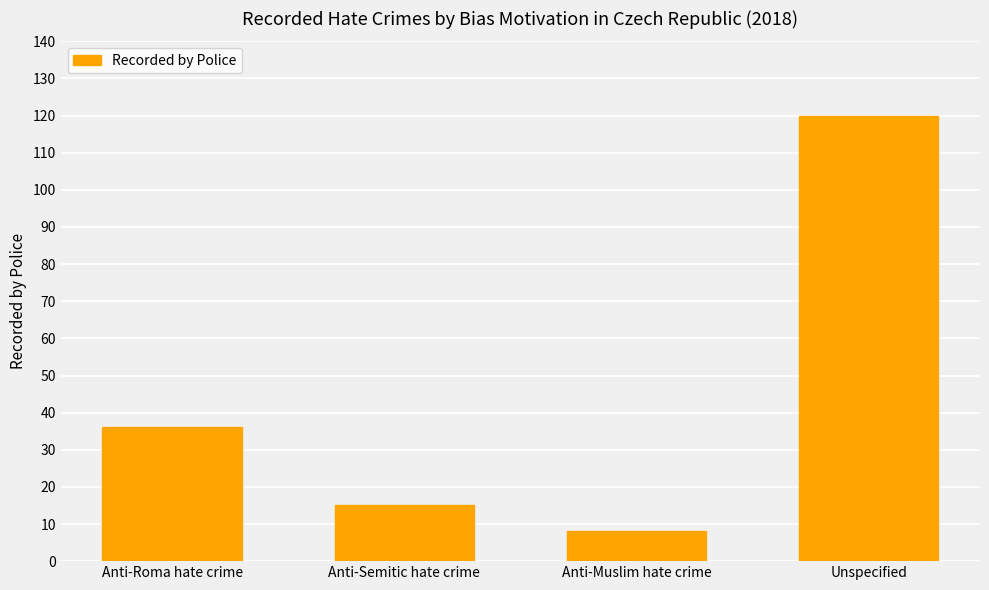

What is the label of the 1st bar from the left?

Anti-Roma hate crime